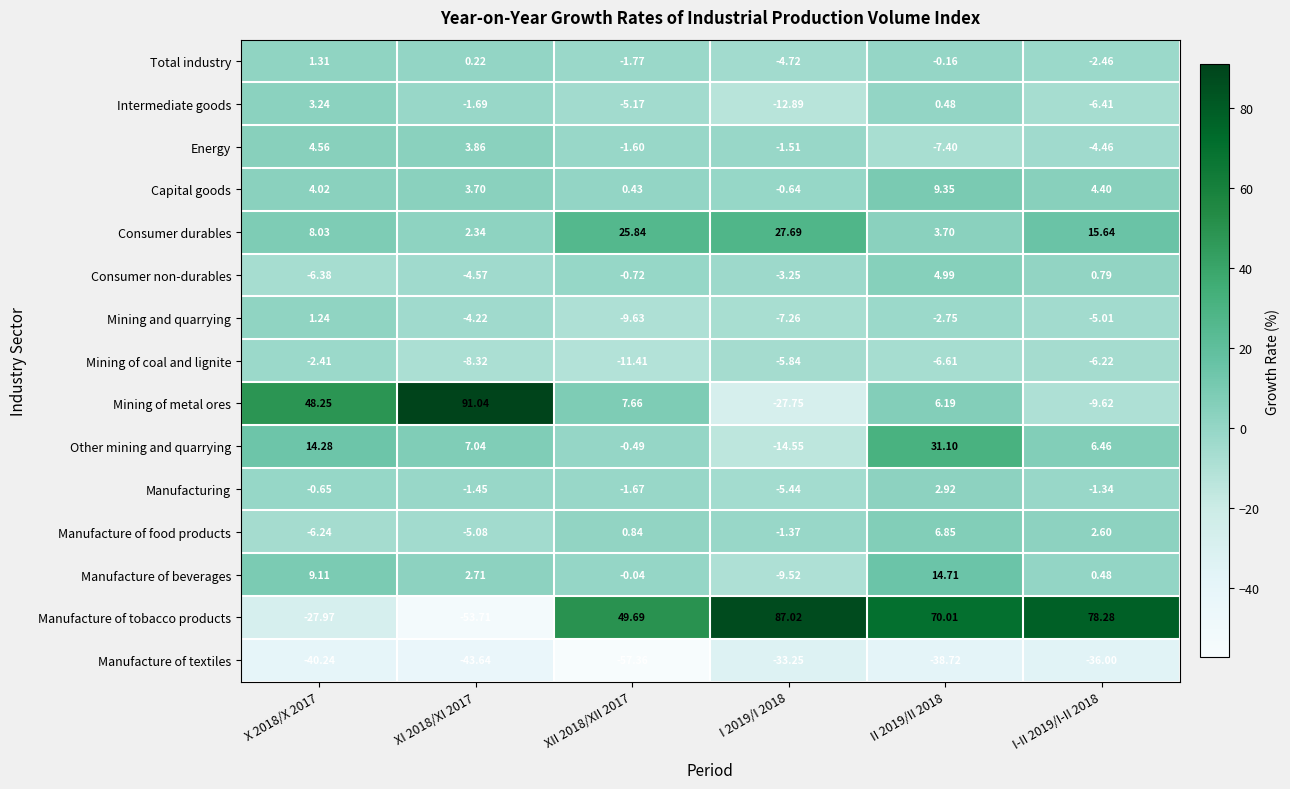

Is the value of Mining of metal ores at I-II 2019/I-II 2018 greater than the value of Consumer non-durables at XI 2018/XI 2017?

No